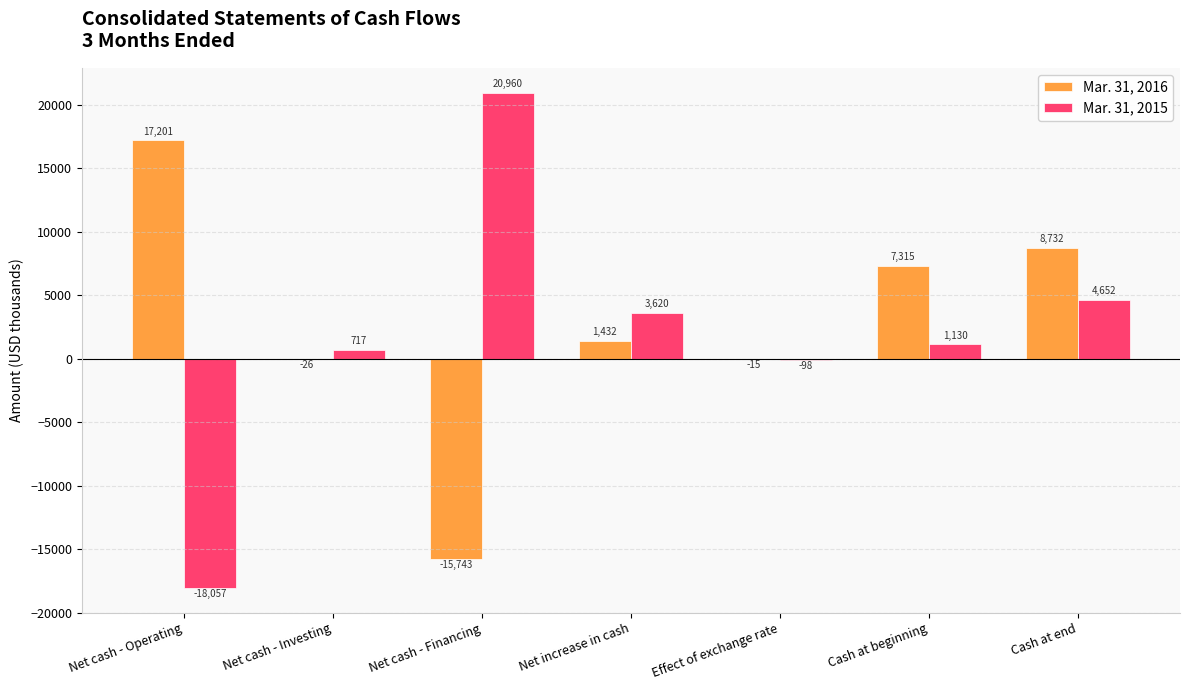

What is the difference between the Mar. 31, 2015 values at Net cash - Operating and Effect of exchange rate?

17959